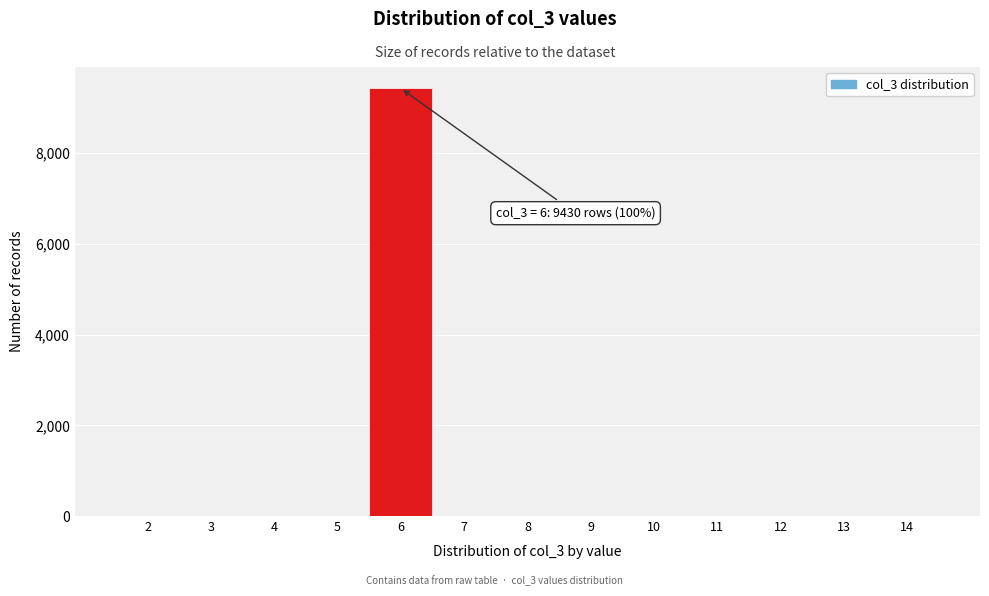

Reading left to right, transcribe all the data shown in this chart.

2=0	3=0	4=0	5=0	6=9430	7=0	8=0	9=0	10=0	11=0	12=0	13=0	14=0